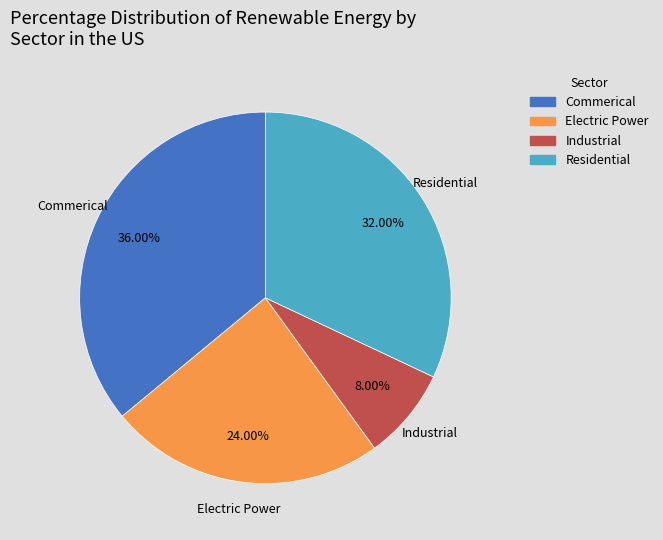

Does any single category account for the majority?

No